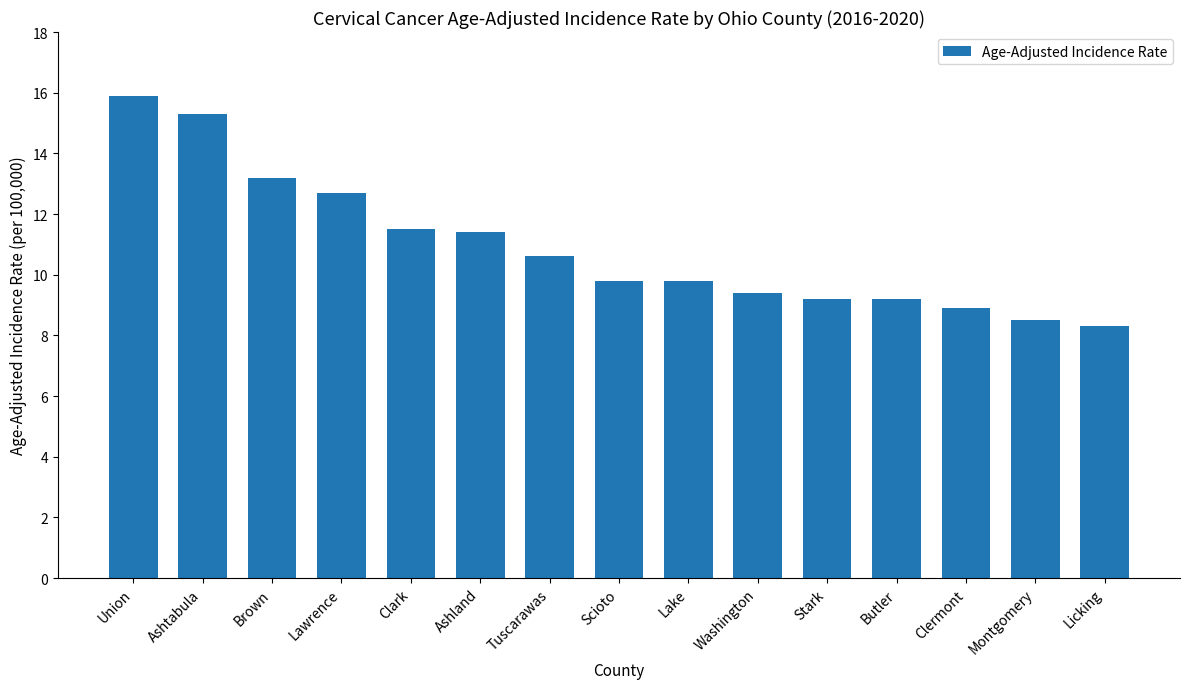

Is it true that the value at Licking is 1.8?

False